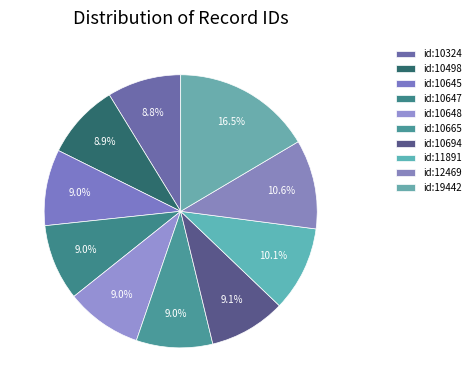

True or false: id:10648 accounts for 22% of the total.

False